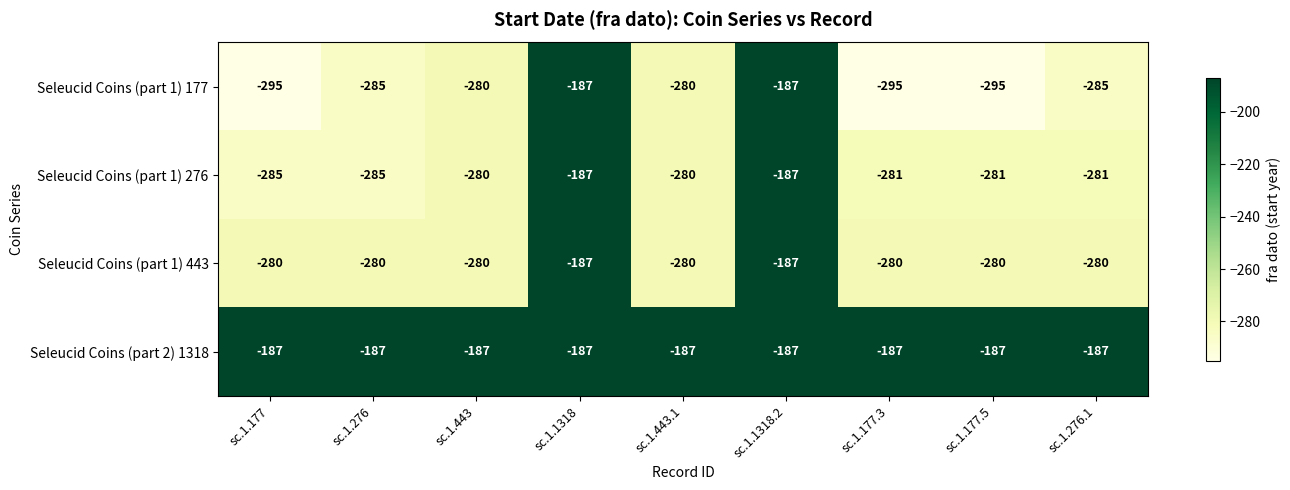

How many data points does each series have?

9